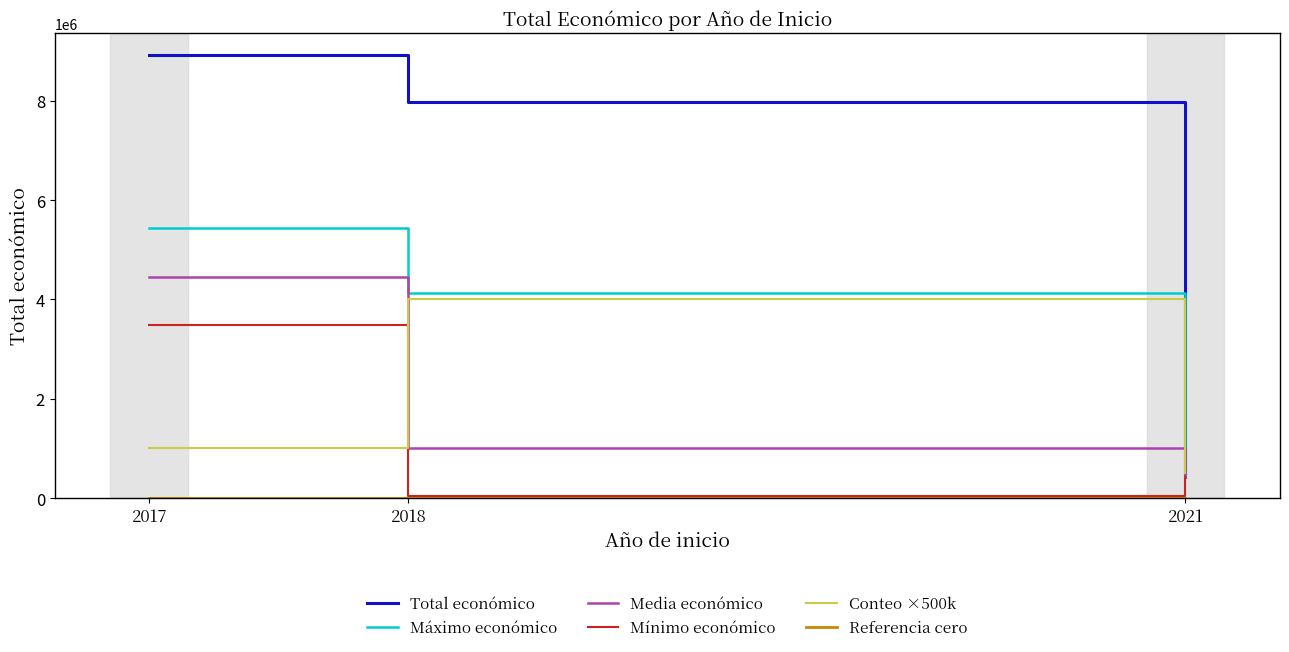

What is the sum of all Media económico values?

5888599.8